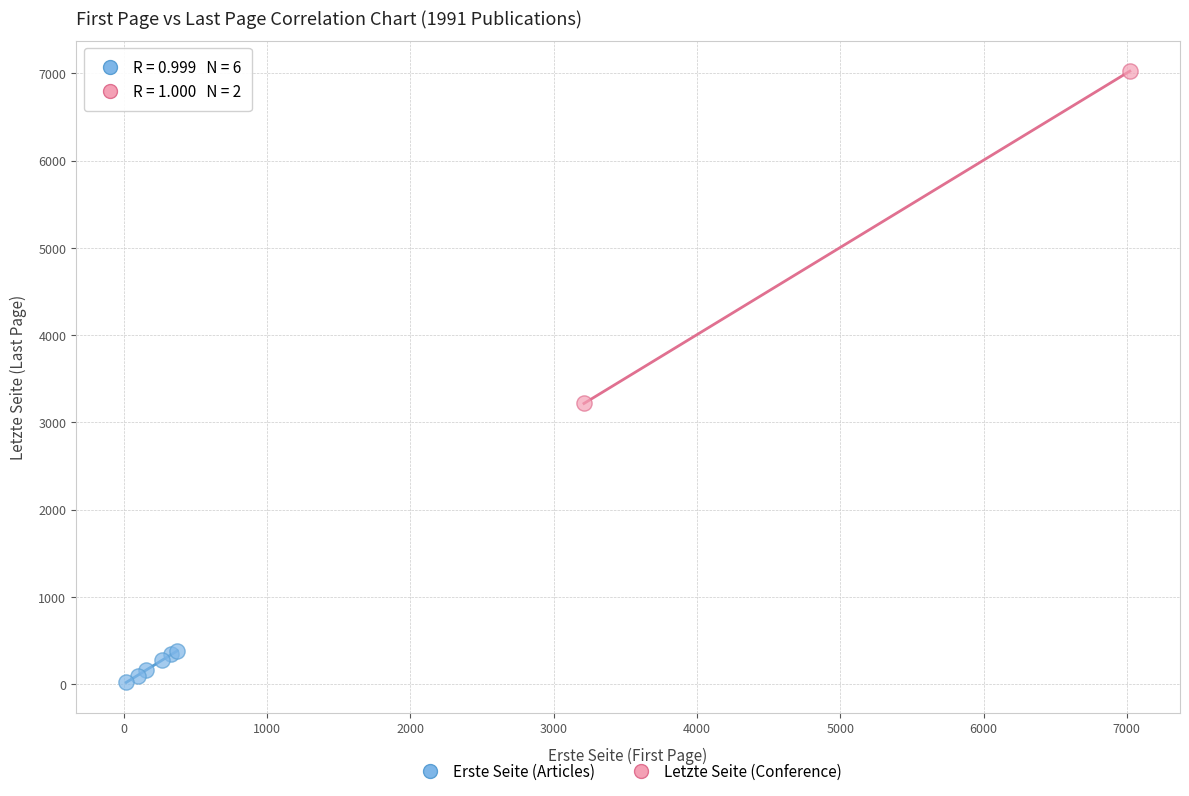

What are all the series names shown in the legend?

Erste Seite (Articles), Letzte Seite (Conference)